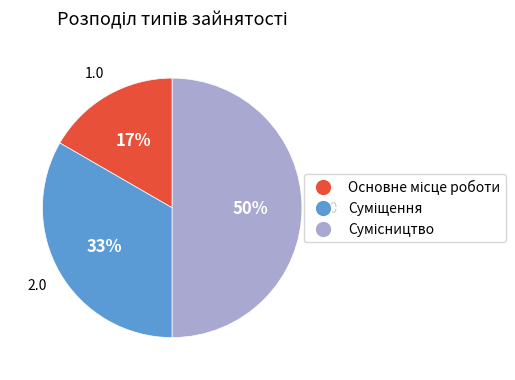

To the nearest percent, what is the average slice percentage?

33%